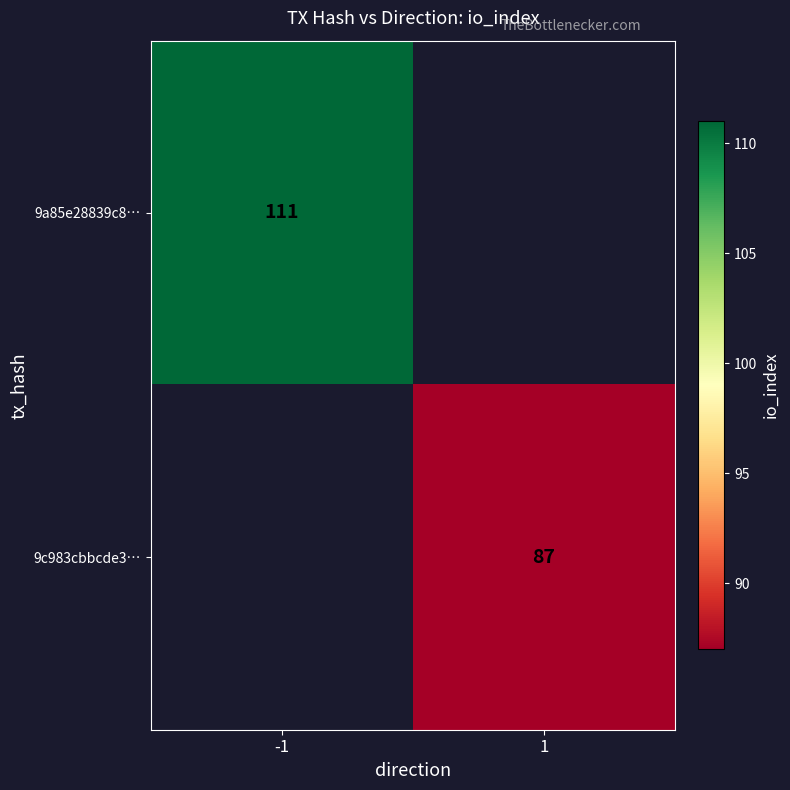

True or false: 9a85e28839c8… has a value of 190 at -1.

False